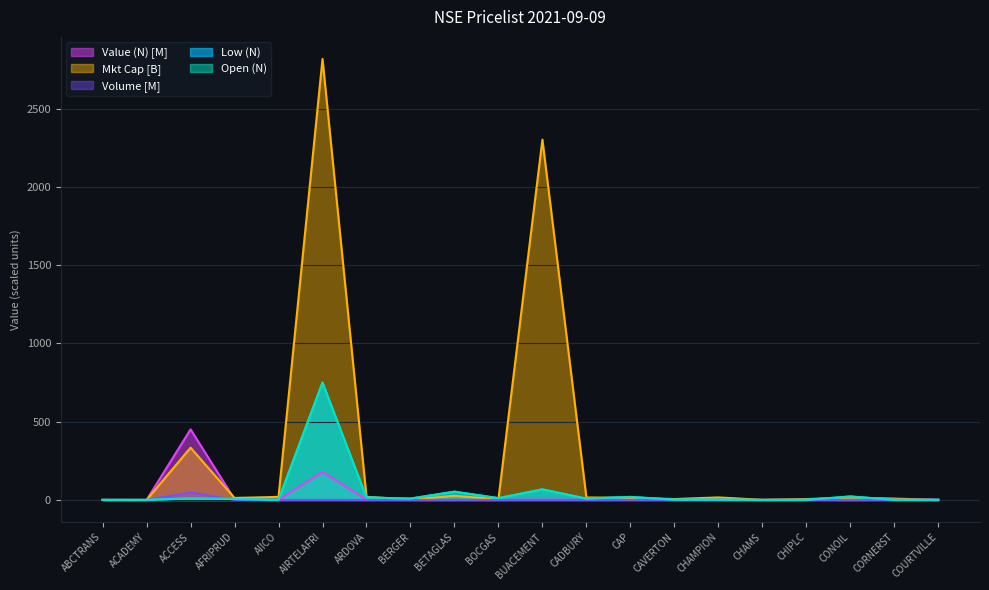

Reading right to left, extract all data points from this chart.

Low (N): 0.3	0.5	22.4	0.5	0.2	2.1	1.7	19.5	8.5	68.0	11.7	53.0	8.9	15.5	750.0	0.9	6.5	9.4	0.4	0.3
Open (N): 0.3	0.5	22.4	0.5	0.2	2.1	1.7	19.5	8.5	68.0	11.7	53.0	8.9	15.5	750.0	1.0	6.4	9.4	0.4	0.3
Value (N): 0.7	0.6	0.1	0.6	0.0	0.4	0.3	1.6	0.3	1.9	0.1	0.0	0.3	2.0	178.8	0.4	4.2	451.2	0.0	0.0
Mkt Cap (N'Mn): 1.0	8.7	15.5	5.8	1.0	16.3	5.8	13.7	16.0	2302.8	4.8	26.5	2.6	20.2	2818.6	19.6	12.9	334.1	0.2	0.6
Volume: 2.5	1.2	0.0	1.1	0.1	0.2	0.1	0.1	0.0	0.0	0.0	0.0	0.0	0.1	0.3	0.4	0.7	47.8	0.0	0.1